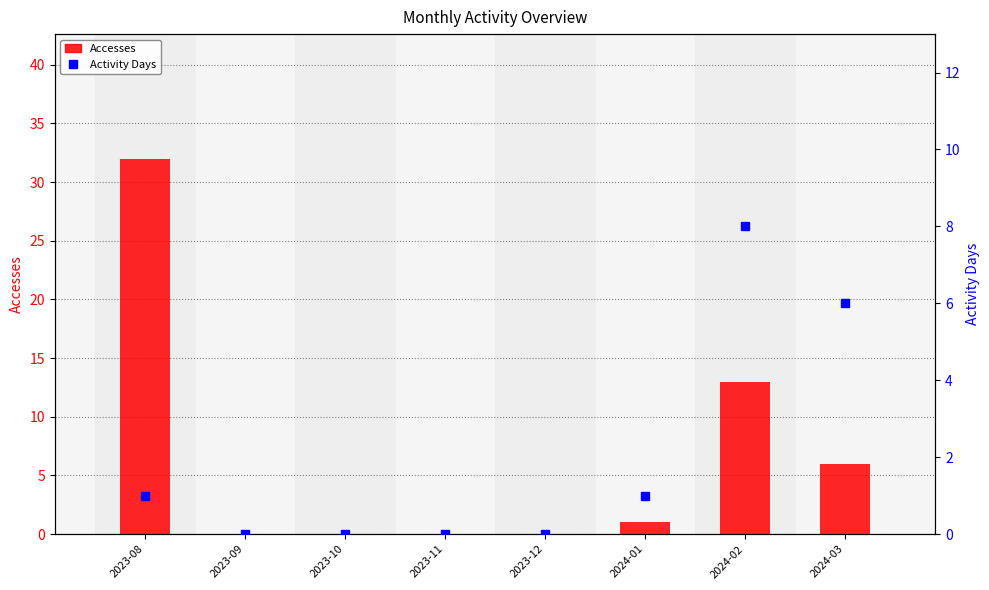

Is it true that Accesses equals 0 at 2023-09?

True